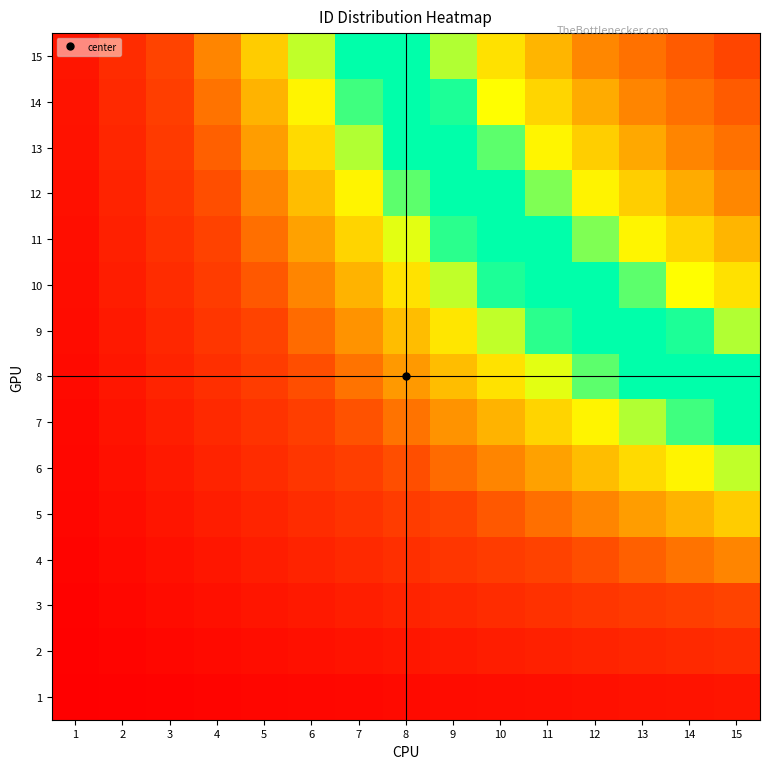

What is the spread (max minus min) of values at 8?

112